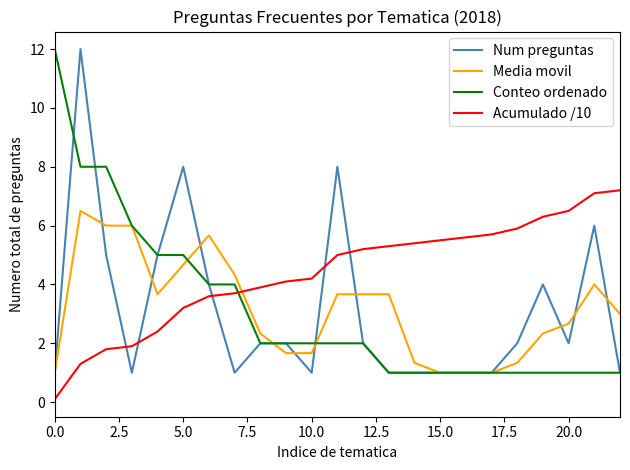

How many times do Num preguntas and Acumulado /10 cross each other?

5